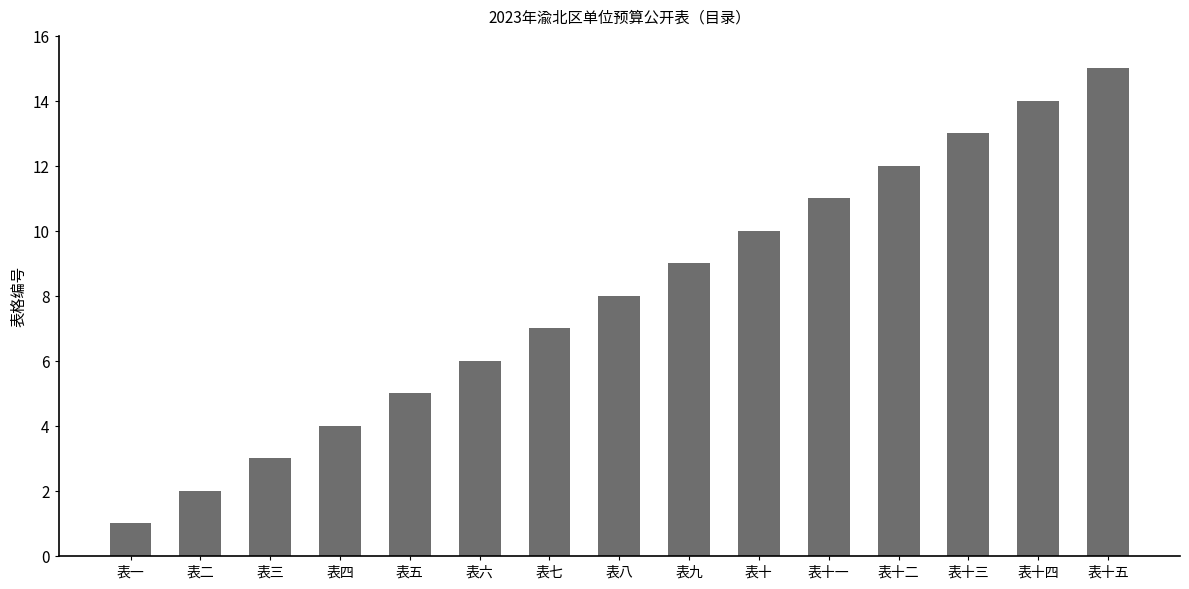

What is the minimum value shown in the chart?

1